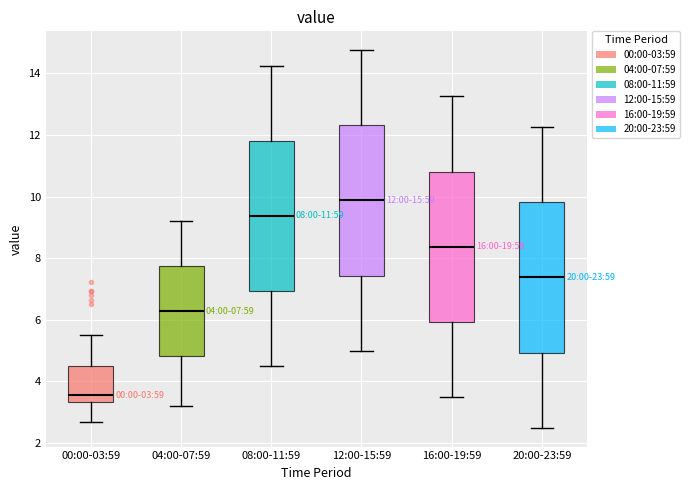

Which box's median line is the highest?

12:00-15:59